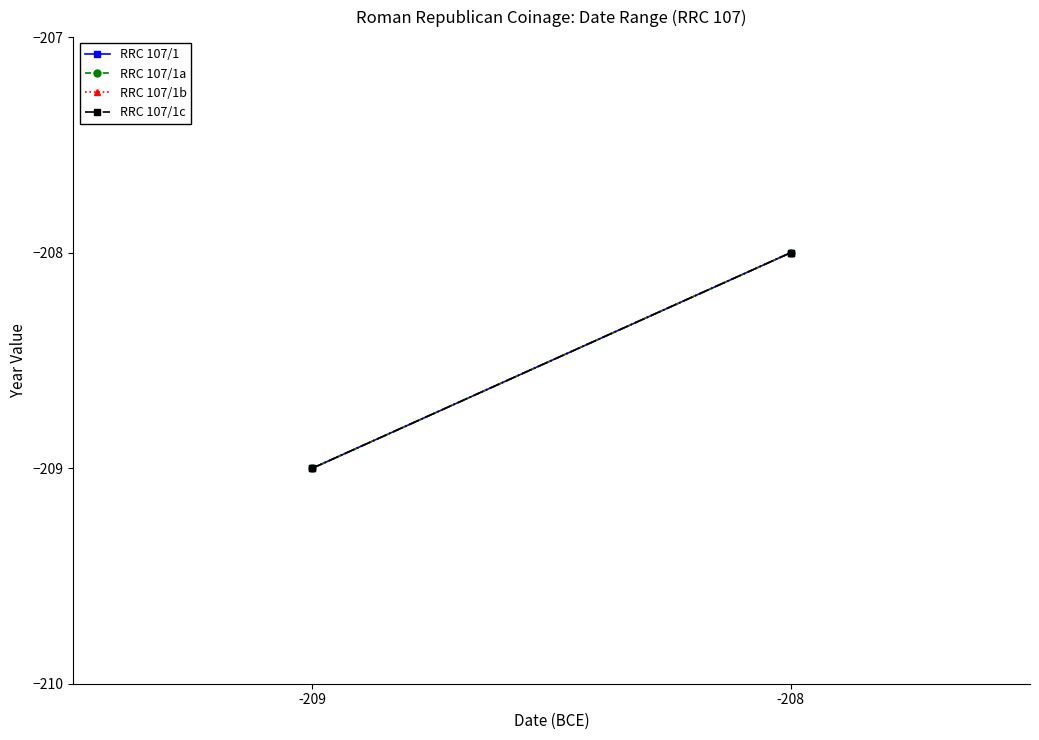

What is the value of the RRC 107/1 point at the 2nd from the left?

-208